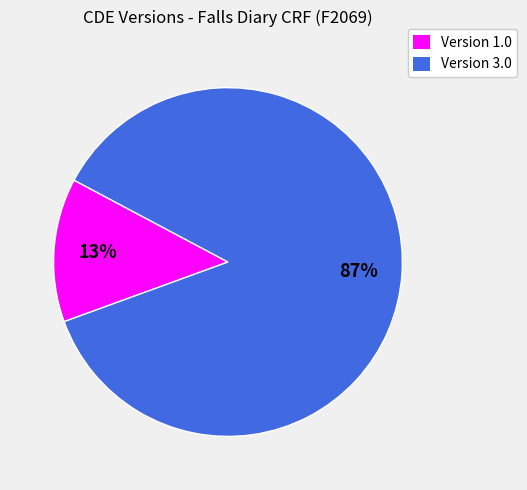

Rank the categories by value from highest to lowest.

Version 3.0, Version 1.0